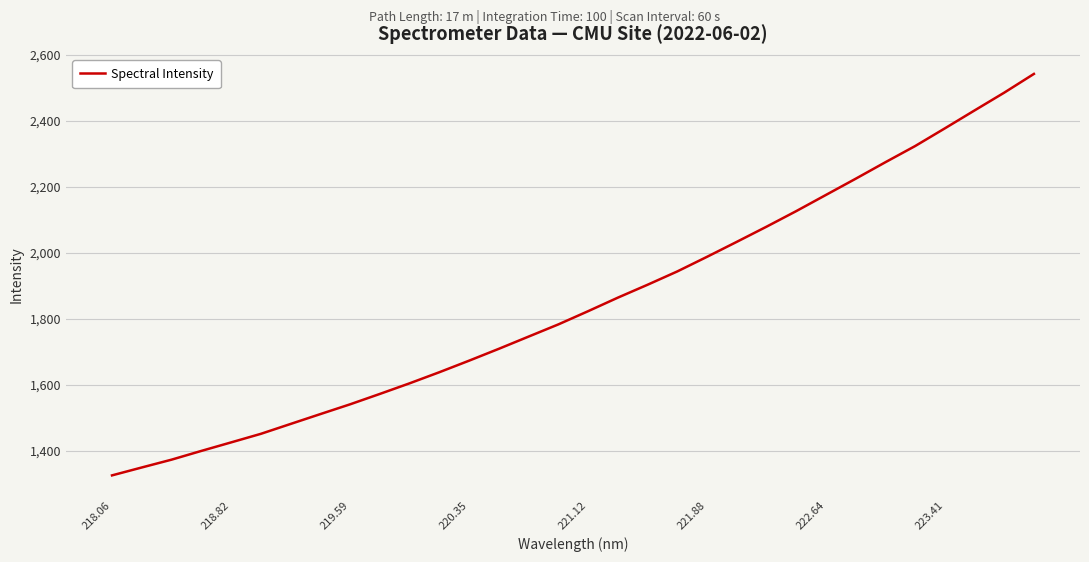

What is the difference between the maximum and minimum values?

1217.4